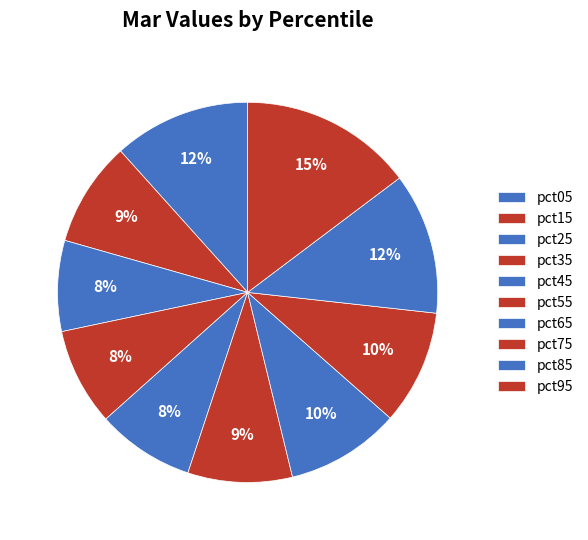

Combined, what portion of the pie is pct95 and pct75?

24.5%